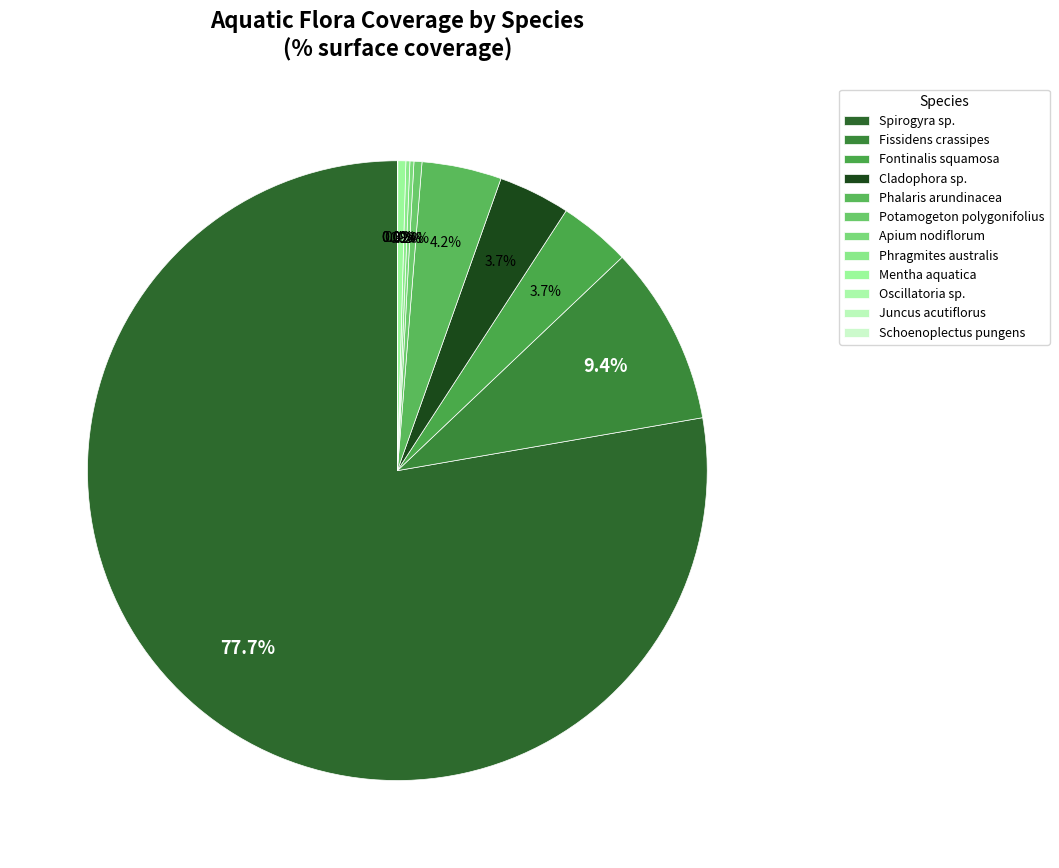

To the nearest percent, what is the average slice percentage?

8%